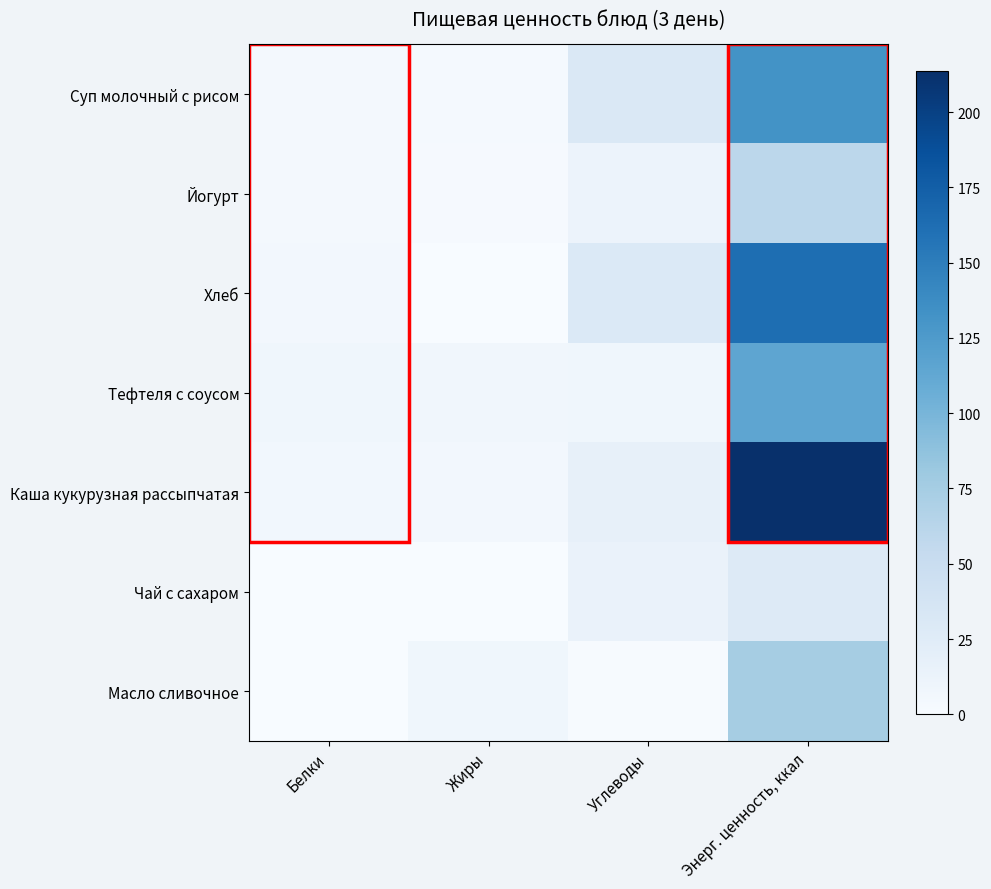

Rank the series by their maximum value, from lowest to highest.

Чай с сахаром, Йогурт, Масло сливочное, Тефтеля с соусом, Суп молочный с рисом, Хлеб, Каша кукурузная рассыпчатая